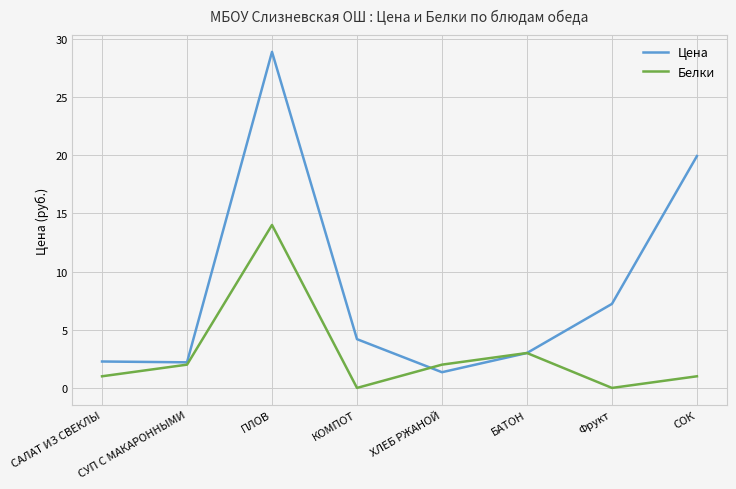

What position from the left is Фрукт?

7